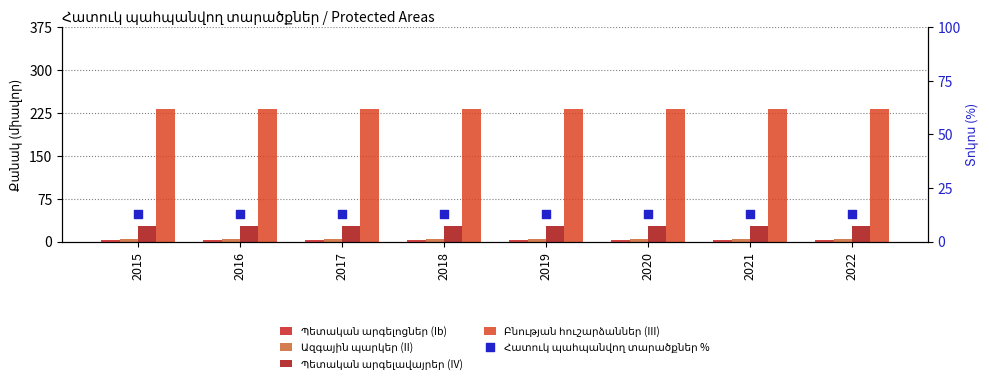

Is the value of Պետական արգելոցներ (Ib) at 2021 greater than the value of Պետական արգելավայրեր (IV) at 2021?

No